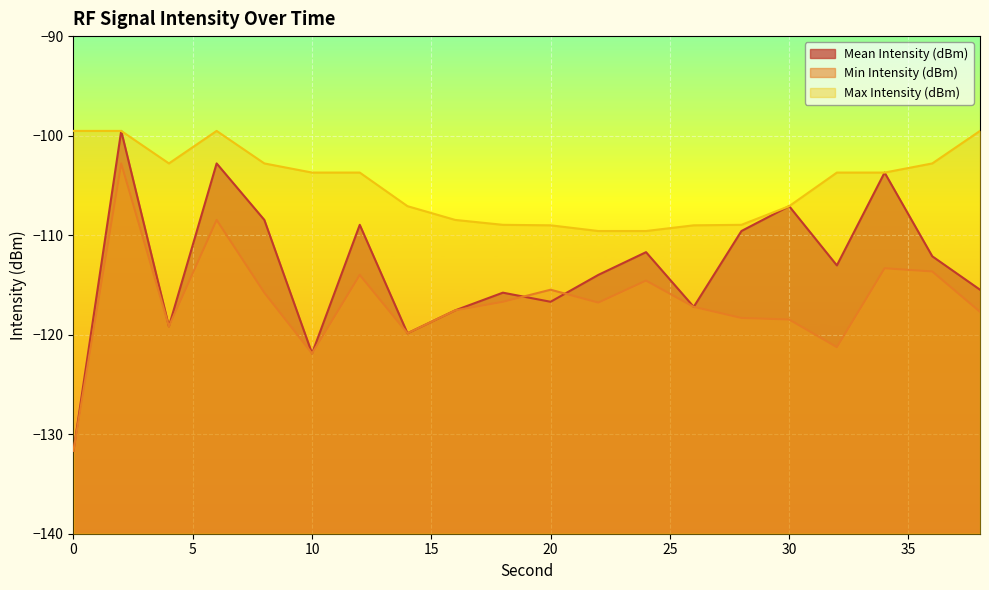

In Max Intensity (dBm), how many points are higher than both neighbors (excluding endpoints)?

1